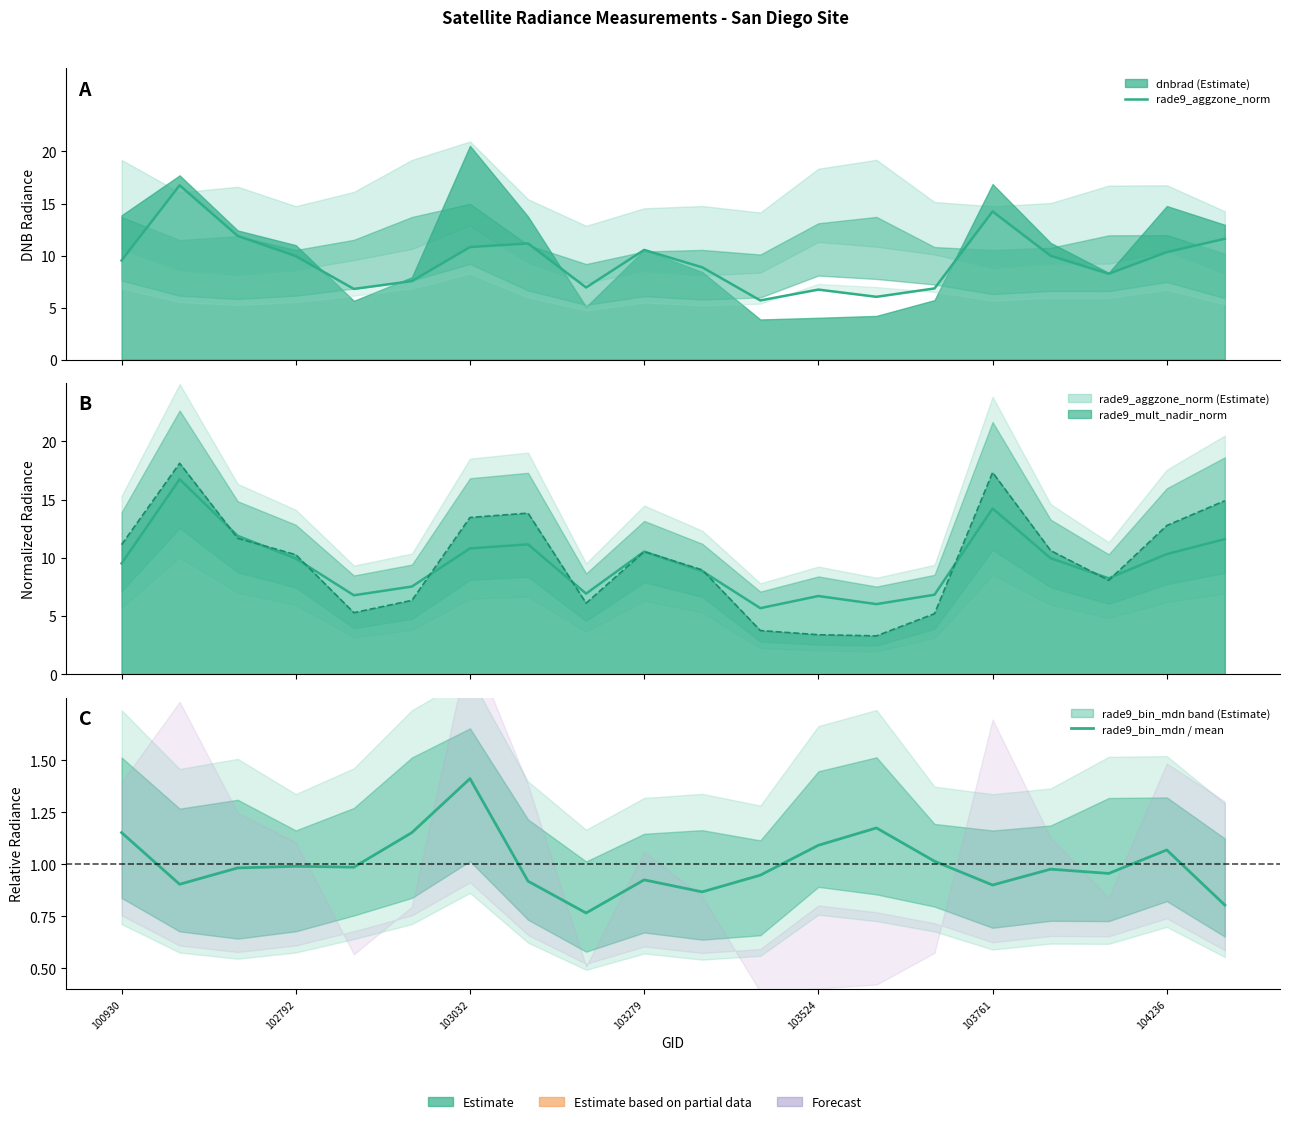

The value of rade9_bin_mdn / mean at 103761 is 0.9. True or false?

True